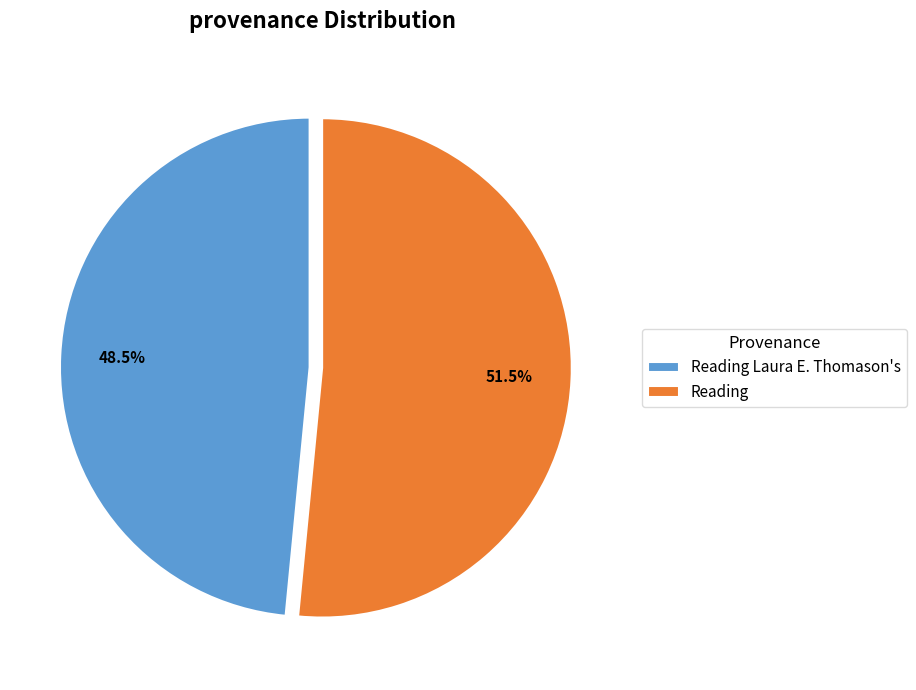

To the nearest percent, what is the difference between the largest and smallest slice percentages?

3%